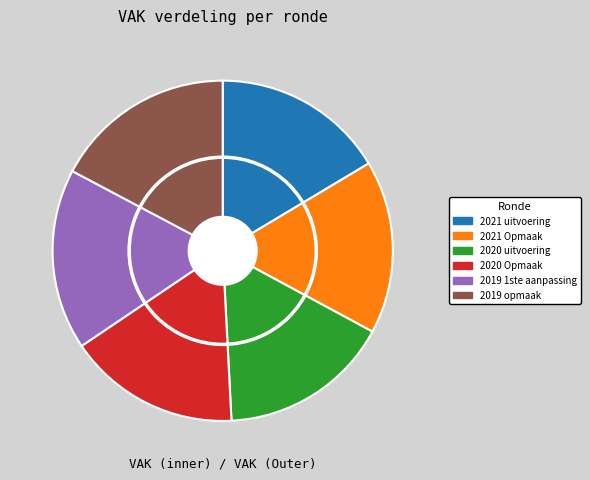

Does 2019 opmaak account for over 50% of the chart?

No